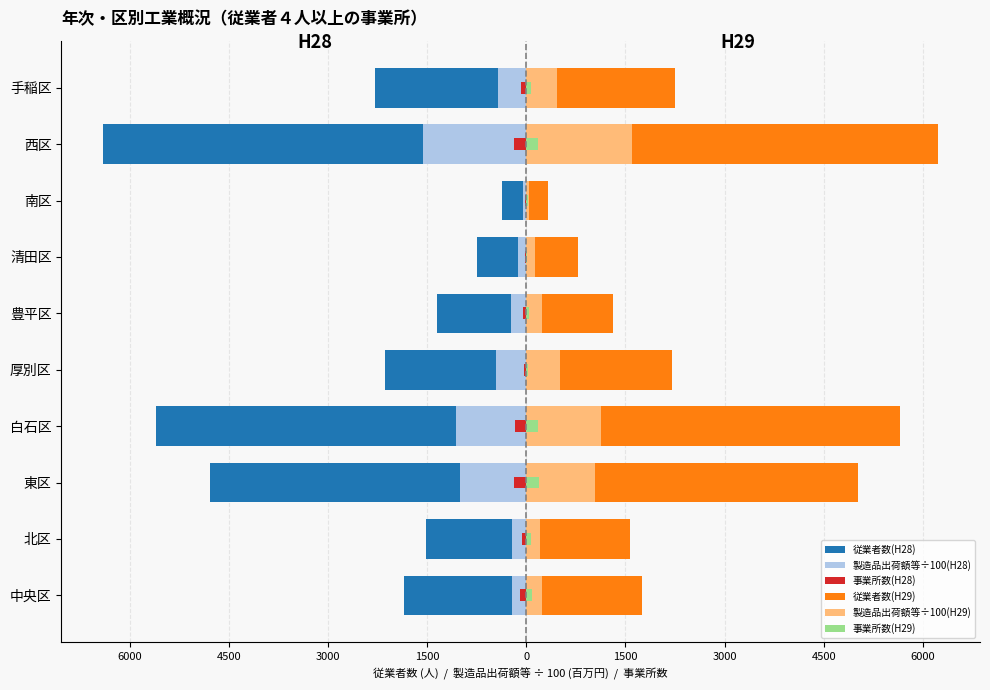

Which series changed the most between 北区 and 手稲区?

従業者数(H28)